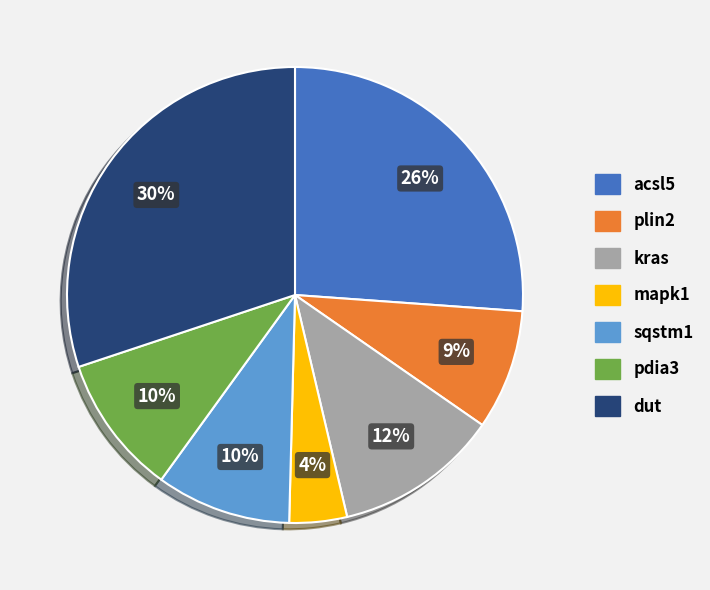

Does plin2 account for over 50% of the chart?

No